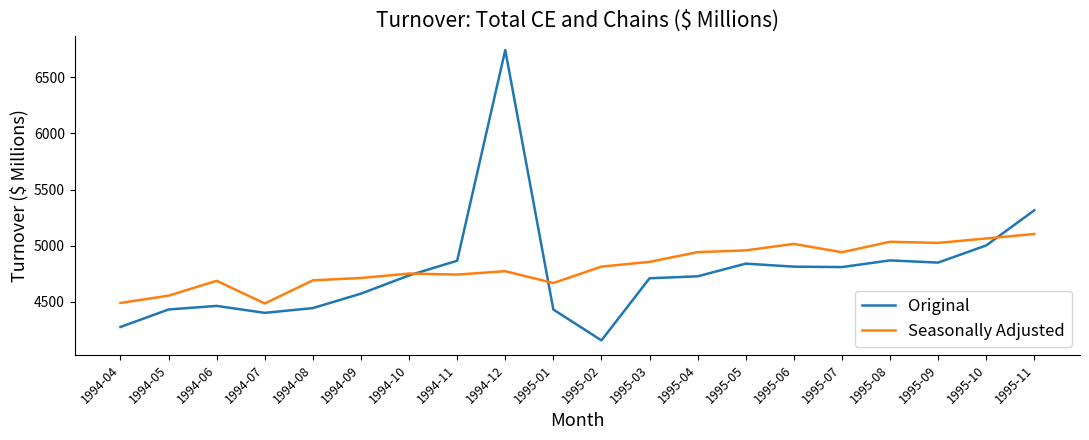

Read the Original value at 1995-02.

4154.0